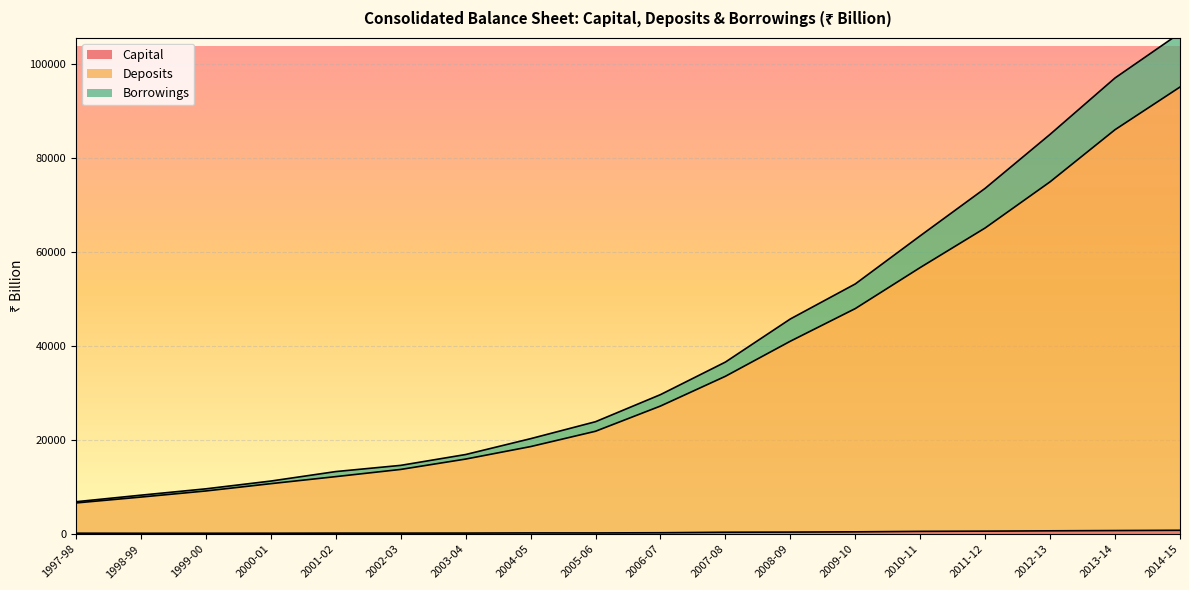

What is the total value across all series at 2007-08?

36626.5